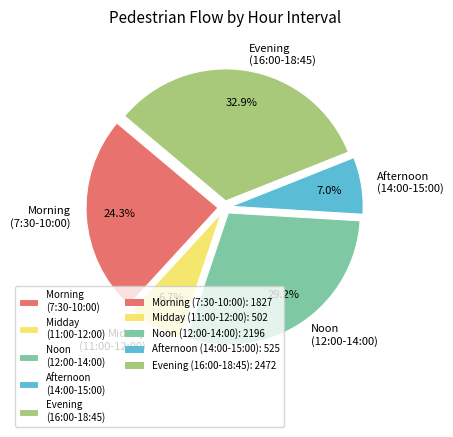

Is there any slice that represents more than half of the pie?

No